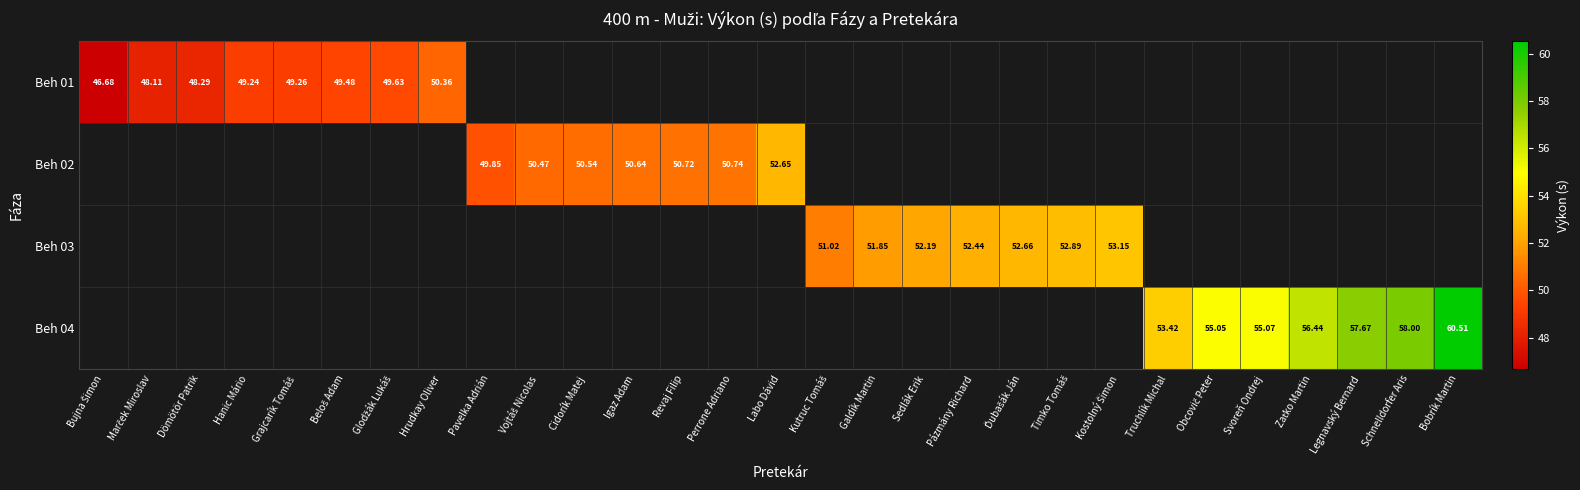

Which category has the highest value across all series?

Bobrík Martin